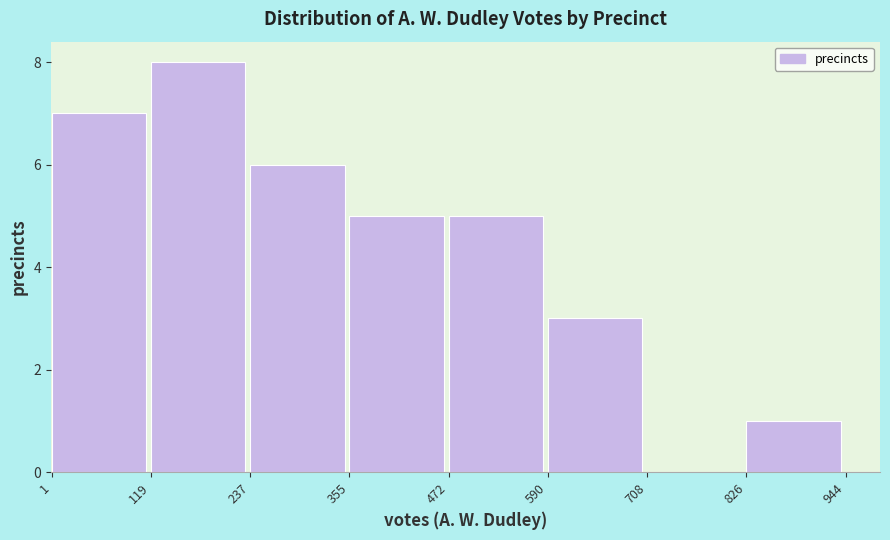

Reading left to right, list every bar in this chart as the range it spans on the x-axis followed by its height. The values are not printed on the chart, so give them approximately, as read against the axis.

1 to 119: 7
119 to 237: 8
237 to 355: 6
355 to 472: 5
472 to 590: 5
590 to 708: 3
708 to 826: 0
826 to 944: 1